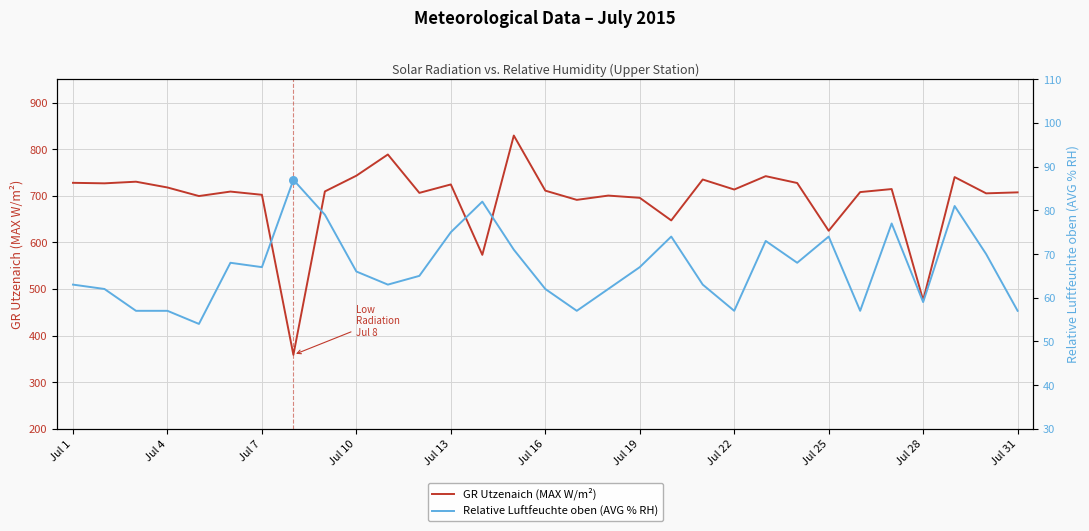

What is the minimum value for GR Utzenaich (MAX W/m²)?

358.6